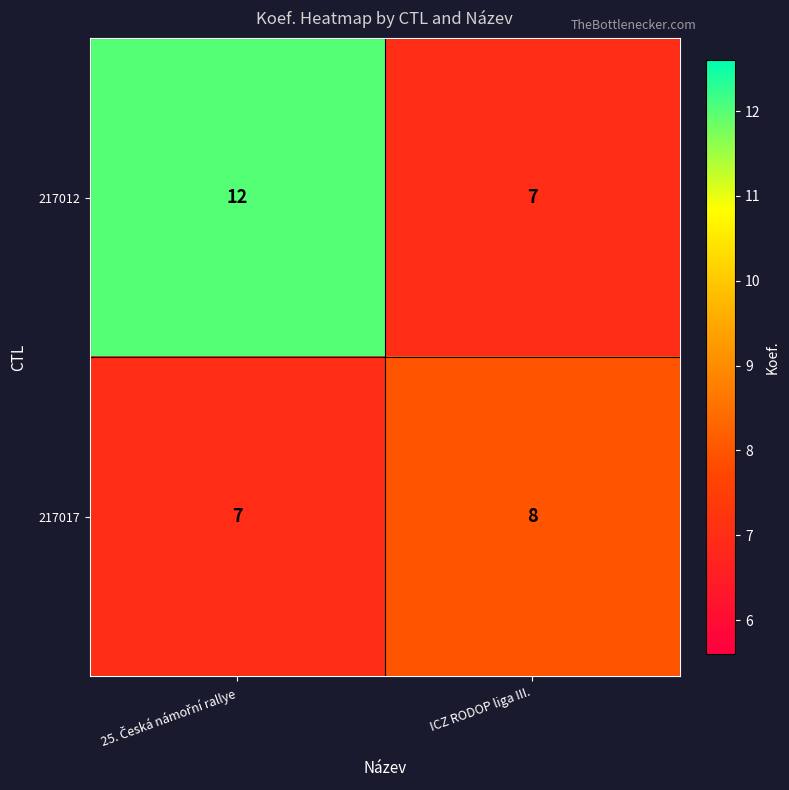

The value of 217012 at ICZ RODOP liga III. is 5. True or false?

False